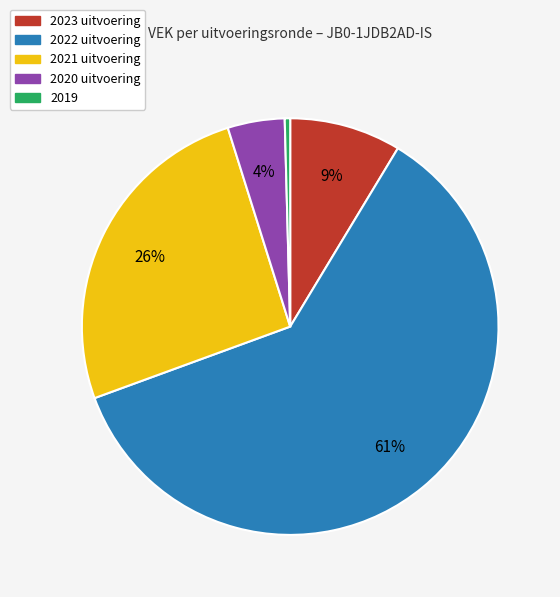

How many segments does this pie chart have?

5